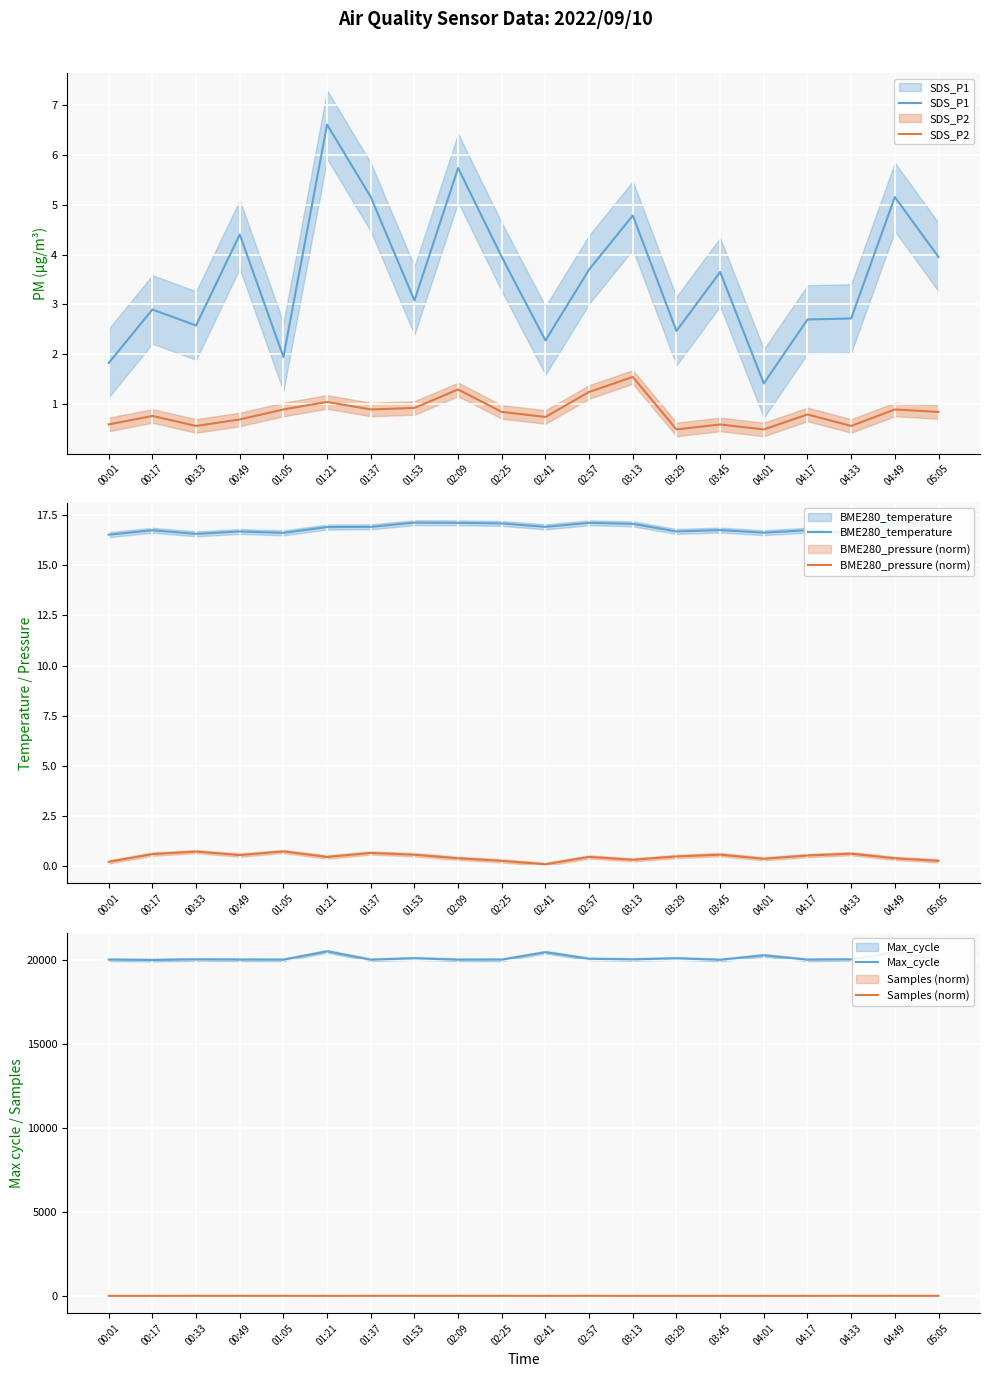

What is the label of the 8th point from the right?

03:13